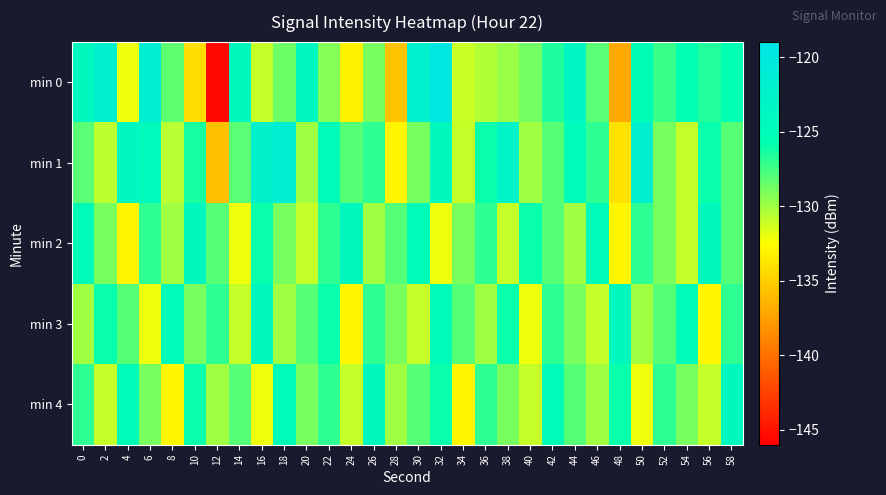

At which category is the sum across all series the highest?

32